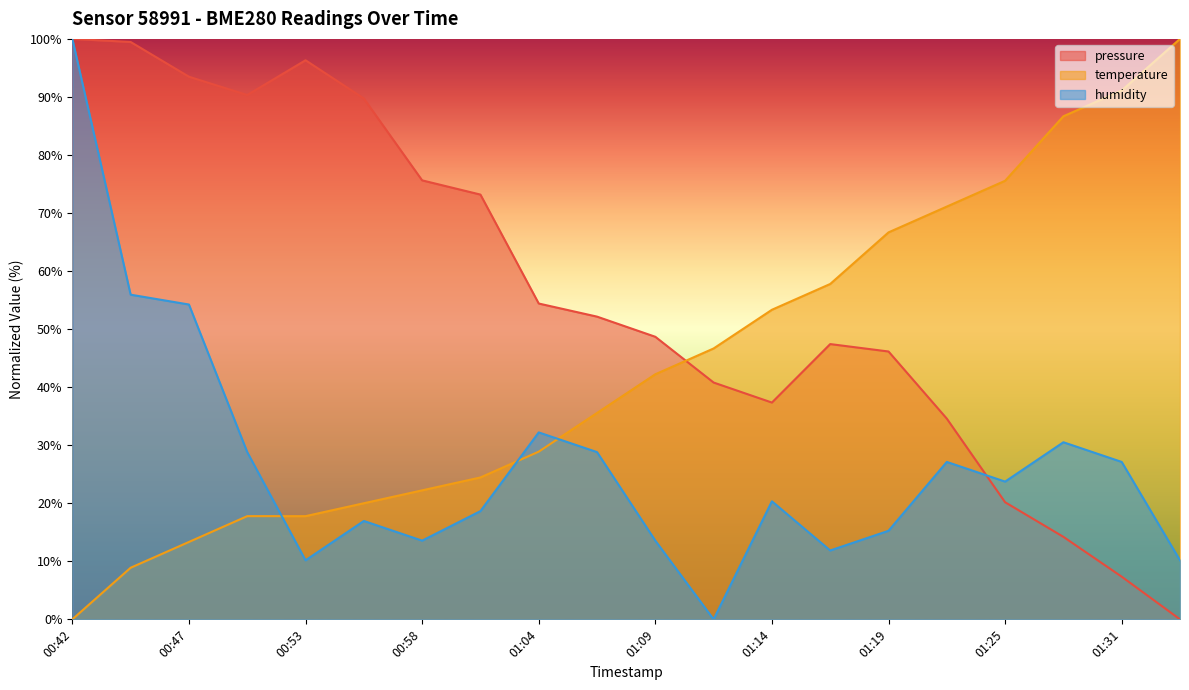

How many interior local peaks does the humidity series have?

5